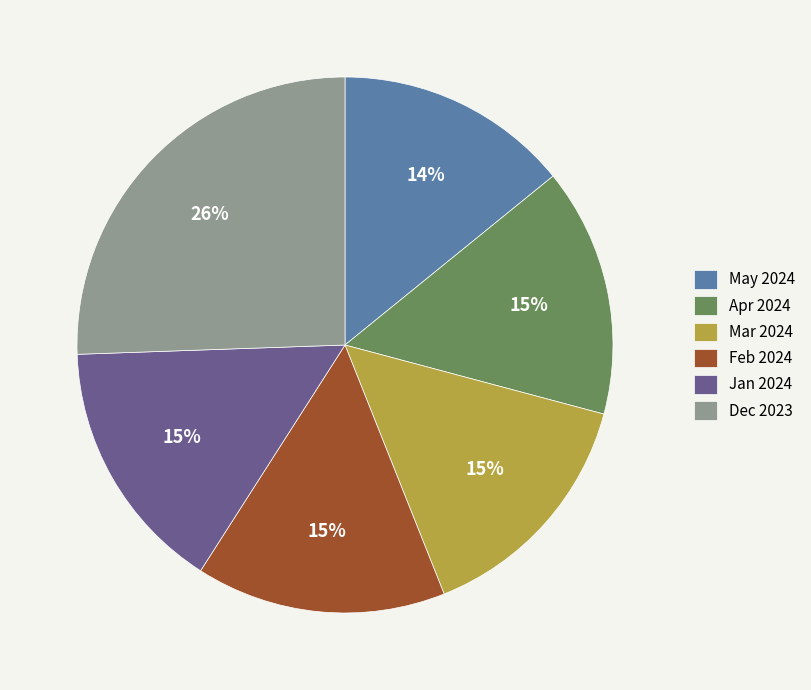

Count the number of slices in the pie.

6